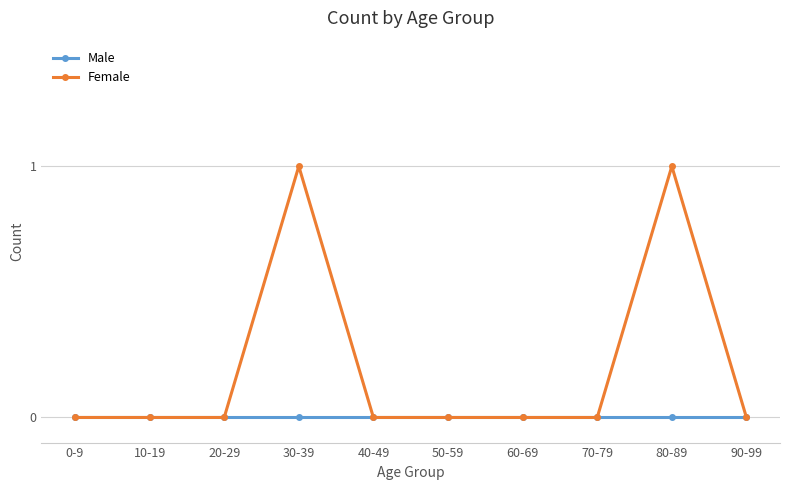

What position from the right is 40-49?

6